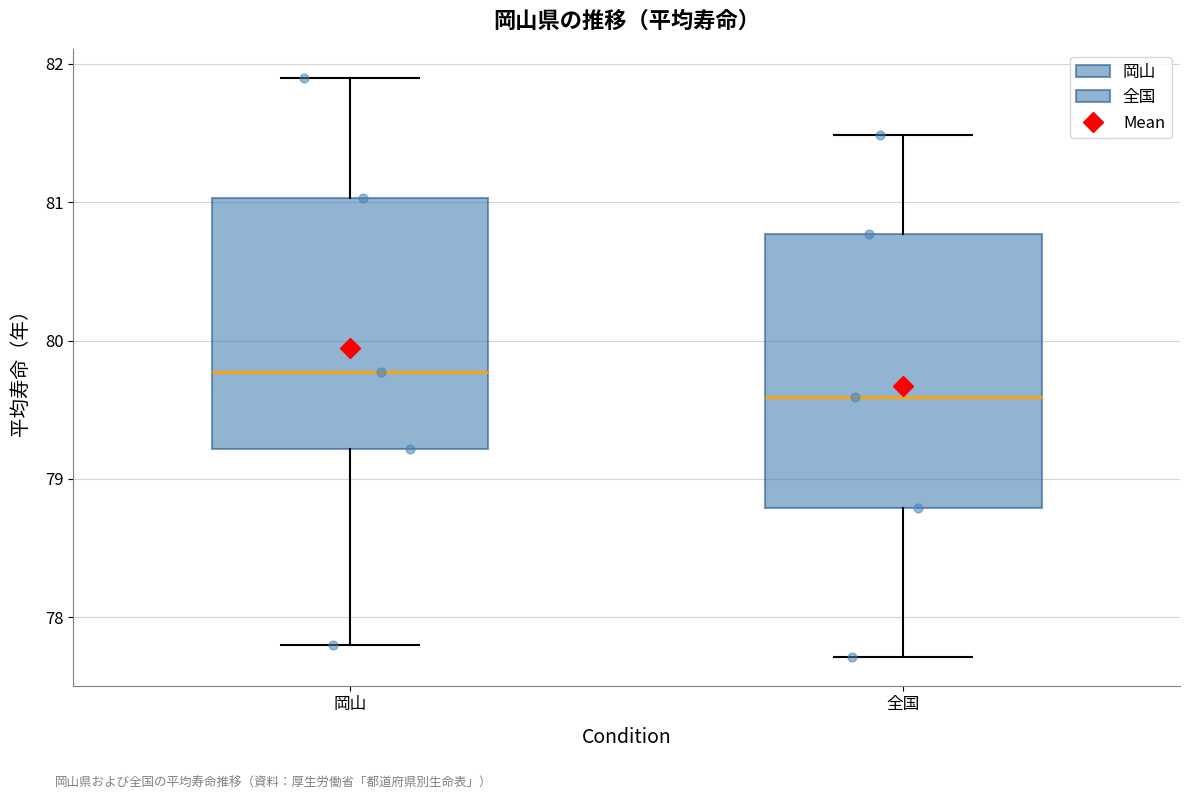

Comparing the boxes themselves (not the whiskers), which one is the tallest?

全国